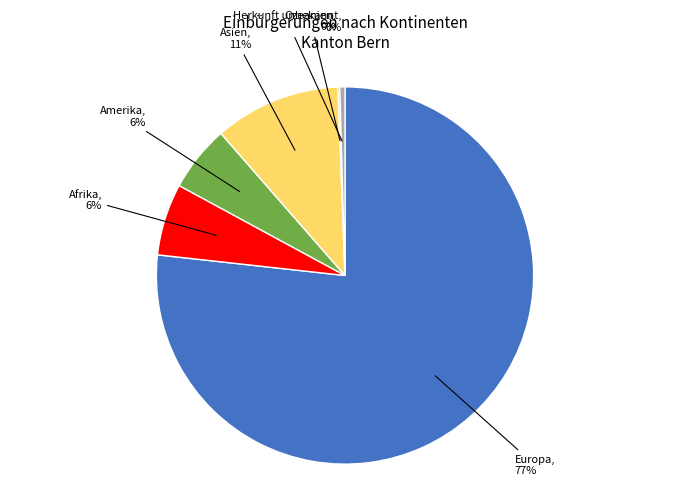

Is there any slice that represents more than half of the pie?

Yes